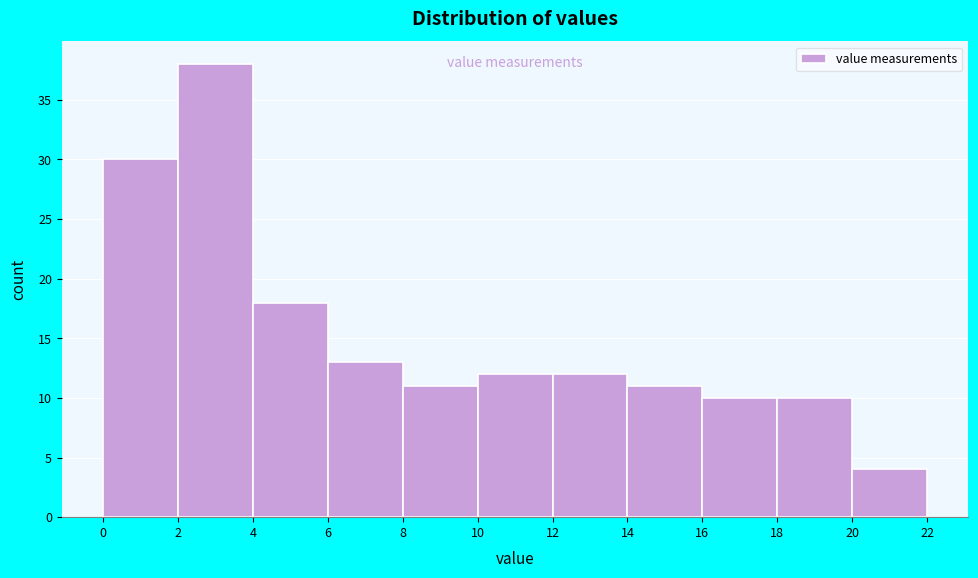

Reading left to right, transcribe this chart: for each bar, give the range it covers on the x-axis and its height. The values are not printed on the chart, so give them approximately, as read against the axis.

0 to 2: 30
2 to 4: 38
4 to 6: 18
6 to 8: 13
8 to 10: 11
10 to 12: 12
12 to 14: 12
14 to 16: 11
16 to 18: 10
18 to 20: 10
20 to 22: 4